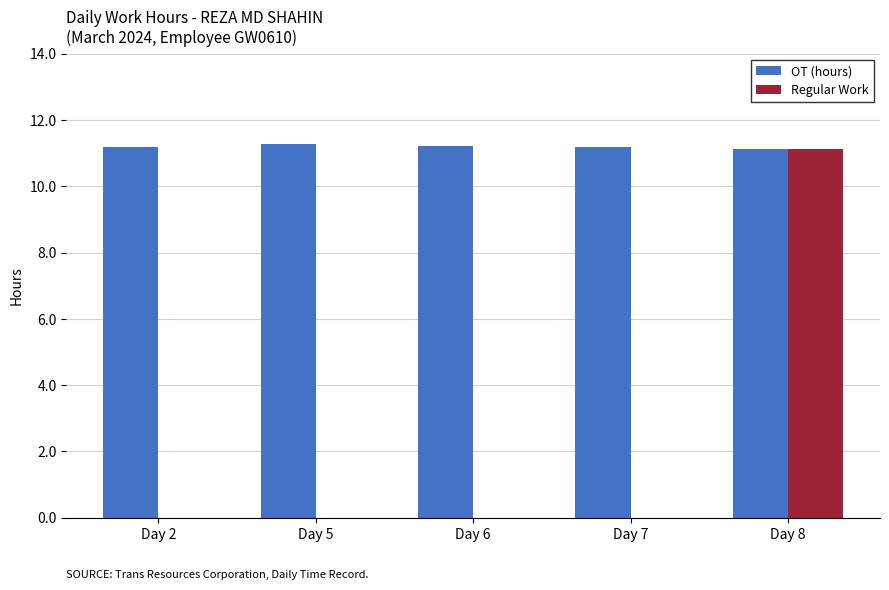

How many groups of bars are there?

5